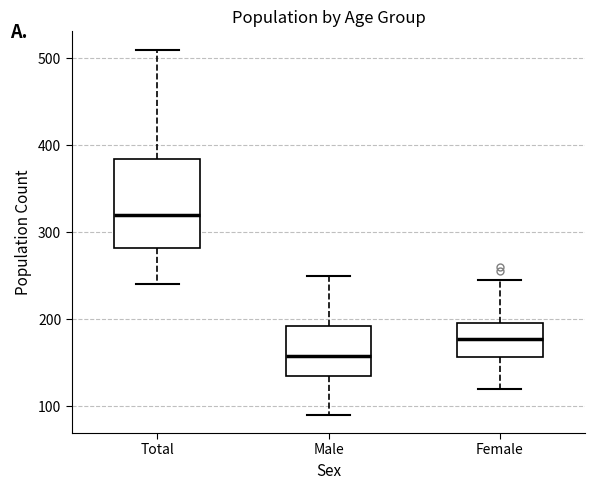

Reading left to right, transcribe this box plot: for each box, give where its median line is, the range the box spans, and where its two whiskers end, as read against the y-axis. The values are not printed on the chart, so give them approximately, as read against the axis.

Total: median 320, box 280 to 380, whiskers 240 to 510
Male: median 160, box 140 to 190, whiskers 90 to 250
Female: median 180, box 160 to 200, whiskers 120 to 250